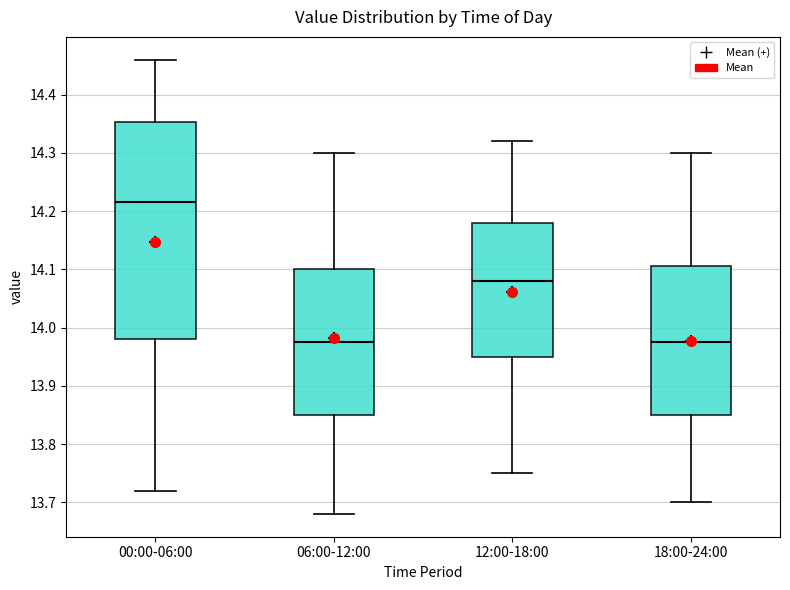

Reading left to right, read every box against the y-axis: the position of its median line, the range the box covers, and the ends of its whiskers. The values are not printed on the chart, so give them approximately, as read against the axis.

00:00-06:00: median 14.22, box 13.98 to 14.35, whiskers 13.72 to 14.46
06:00-12:00: median 13.98, box 13.85 to 14.10, whiskers 13.68 to 14.30
12:00-18:00: median 14.08, box 13.95 to 14.18, whiskers 13.75 to 14.32
18:00-24:00: median 13.98, box 13.85 to 14.11, whiskers 13.70 to 14.30